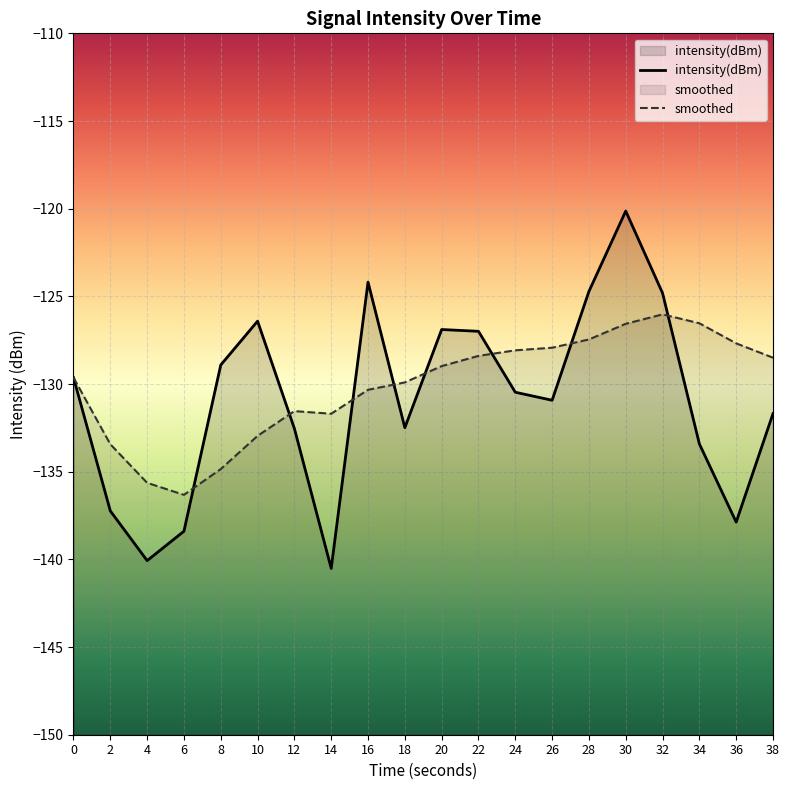

How many data points in smoothed are less than -128?

14